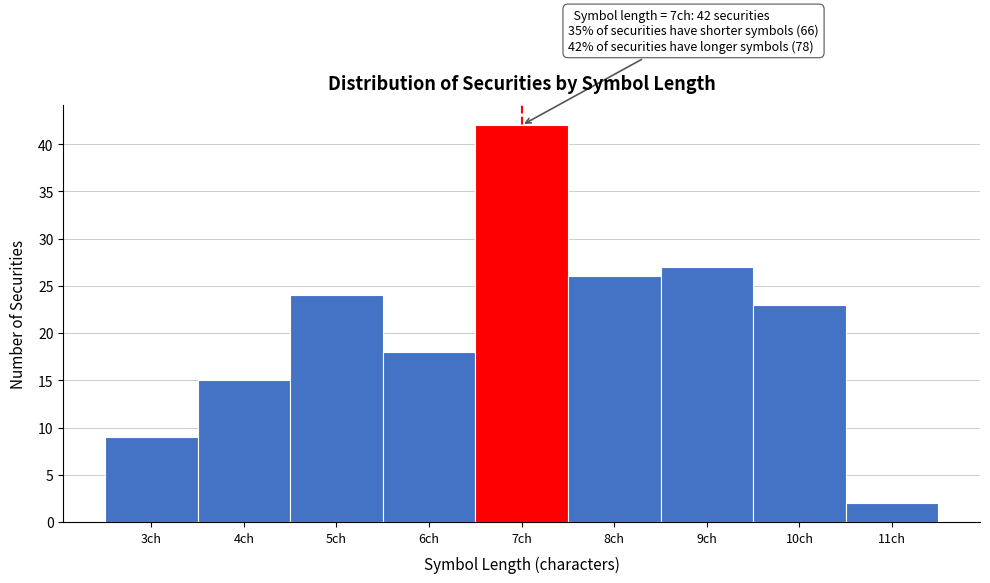

Reading left to right, list all the values displayed in this chart.

3ch=9	4ch=15	5ch=24	6ch=18	7ch=42	8ch=26	9ch=27	10ch=23	11ch=2